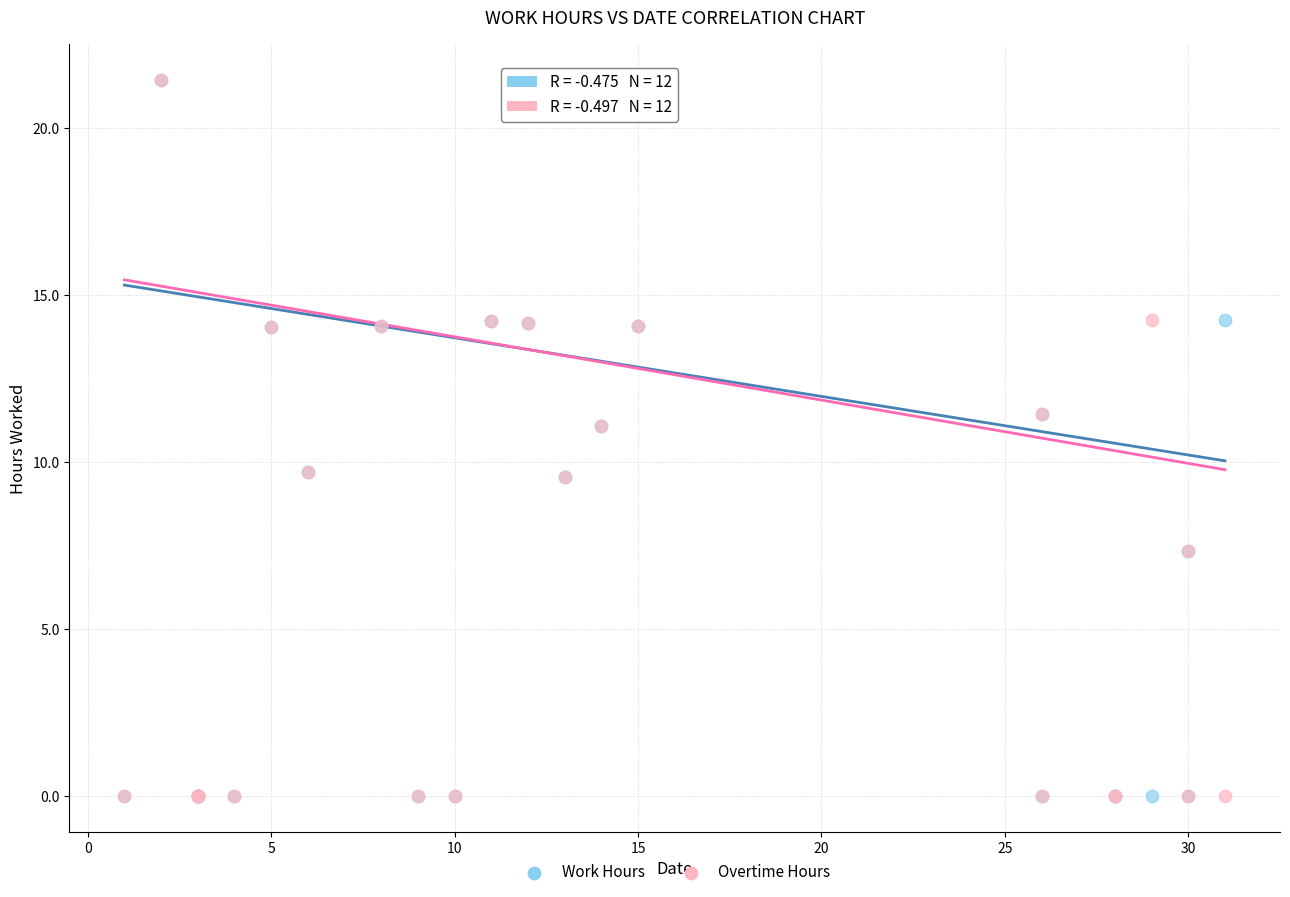

What are all the series names shown in the legend?

Work Hours, Overtime Hours